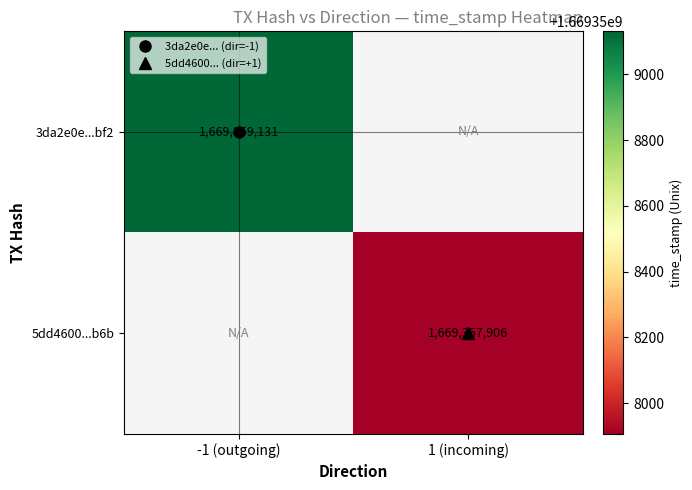

What is the difference between the maximum and second lowest values in the 5dd4600c81def8589da8221f202387e2a81fc6b series?

1669357905.0